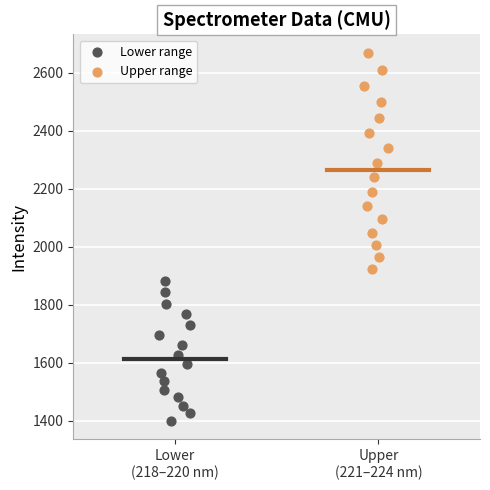

What are all the series names shown in the legend?

Lower range, Upper range